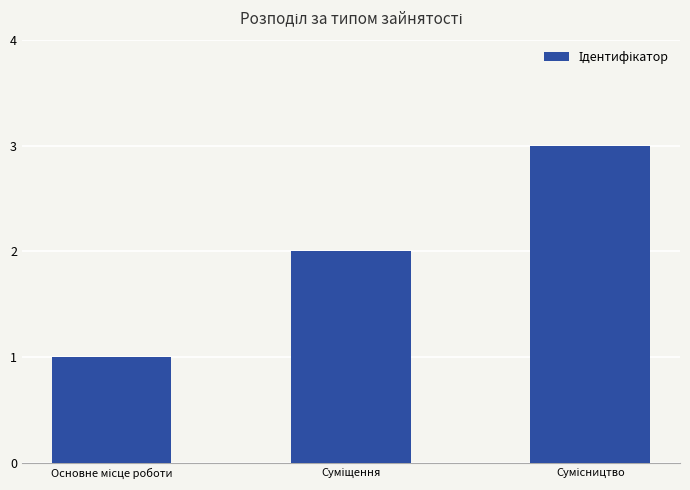

Does the chart contain stacked bars?

No